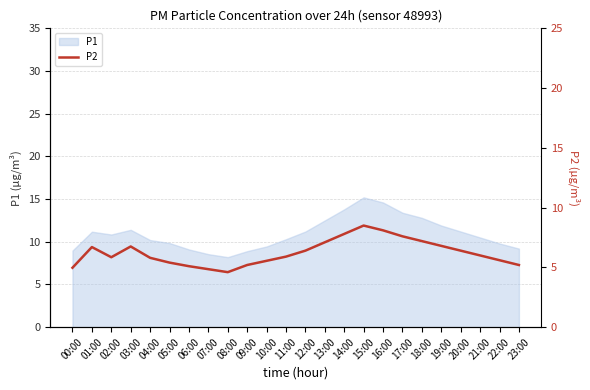

Reading left to right, what are all the values shown in this chart?

5.0	6.7	5.8	6.8	5.8	5.4	5.1	4.8	4.6	5.2	5.5	5.9	6.4	7.1	7.8	8.5	8.1	7.6	7.2	6.8	6.4	6.0	5.6	5.2